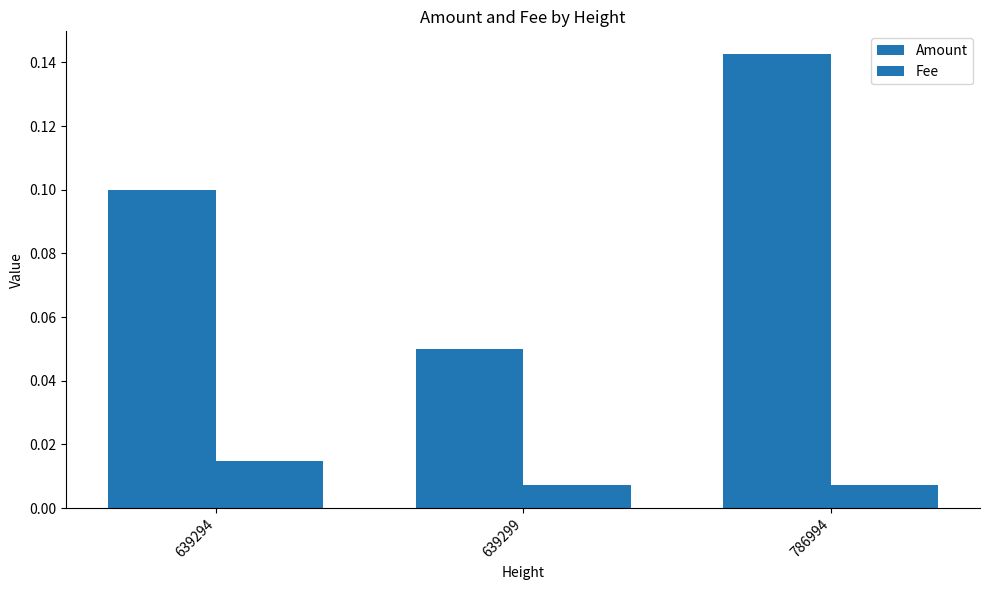

Count the number of categories in the chart.

3